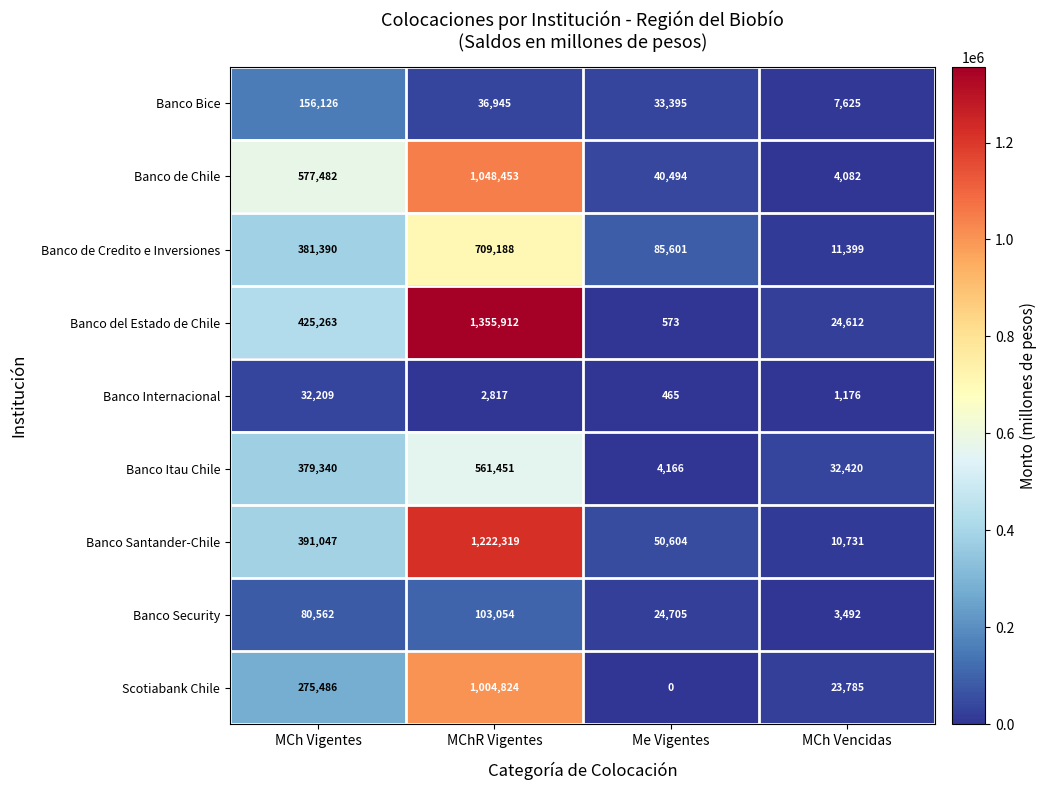

Is it true that Banco Santander-Chile equals 4181 at MCh Vencidas?

False